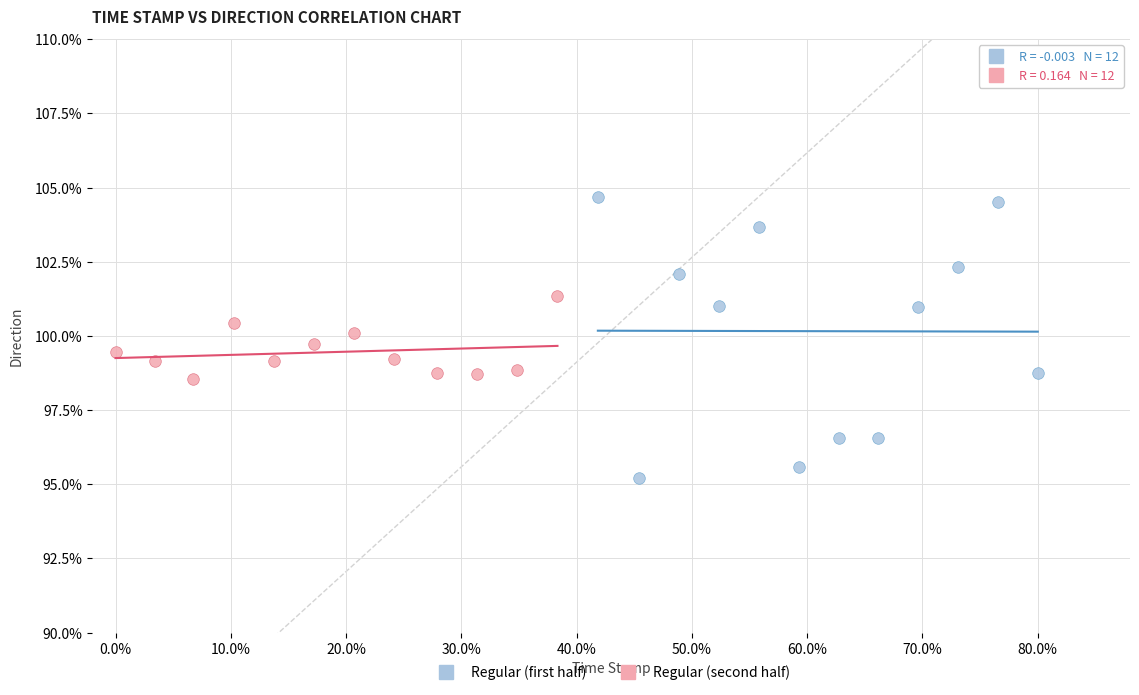

What are all the series names shown in the legend?

Regular (first half), Regular (second half)